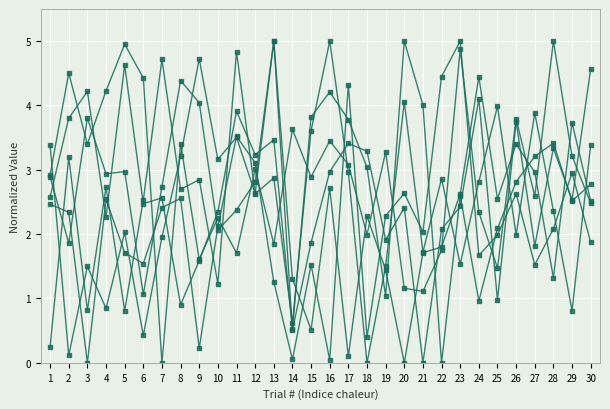

Reading left to right, list all the values displayed in this chart.

Number of Cases Forecast for Year 1: 1=2.5	2=2.3	3=0.0	4=2.5	5=1.7	6=1.5	7=2.4	8=2.6	9=0.2	10=2.1	11=3.5	12=3.1	13=1.3	14=0.1	15=1.5	16=0.0	17=4.3	18=0.4	19=2.3	20=2.6	21=2.0	22=4.4	23=5.0	24=1.7	25=2.0	26=2.6	27=1.5	28=2.1	29=3.0	30=1.9
Average Cost per Patient/year: 1=2.6	2=3.8	3=4.2	4=2.3	5=4.6	6=2.5	7=2.6	8=0.9	9=1.6	10=2.3	11=3.9	12=3.2	13=3.5	14=0.5	15=3.8	16=4.2	17=3.8	18=3.0	19=1.0	20=5.0	21=4.0	22=0.0	23=2.6	24=1.0	25=2.1	26=2.8	27=3.2	28=3.4	29=2.5	30=2.8
Preclinical Costs: 1=3.4	2=0.1	3=1.5	4=0.8	5=2.0	6=0.4	7=2.0	8=3.2	9=4.7	10=3.2	11=3.5	12=2.6	13=5.0	14=0.5	15=1.9	16=3.0	17=3.4	18=3.3	19=1.9	20=2.4	21=0.0	22=2.1	23=2.4	24=4.1	25=1.0	26=3.7	27=1.8	28=3.3	29=2.5	30=4.6
Per Patient Phase 1: 1=2.9	2=1.9	3=3.8	4=2.9	5=3.0	6=1.1	7=2.7	8=4.4	9=4.0	10=2.1	11=2.4	12=2.8	13=5.0	14=1.3	15=0.5	16=2.7	17=0.1	18=2.3	19=1.4	20=0.0	21=1.7	22=1.8	23=2.6	24=4.4	25=2.6	26=3.4	27=3.0	28=1.3	29=3.7	30=2.5
Per Patient Phase 2: 1=0.3	2=3.2	3=0.8	4=2.7	5=0.8	6=2.5	7=4.7	8=2.7	9=2.8	10=1.2	11=4.8	12=2.6	13=2.9	14=0.6	15=3.6	16=5.0	17=3.0	18=0.0	19=1.5	20=4.1	21=1.7	22=2.9	23=1.5	24=2.8	25=4.0	26=2.0	27=3.9	28=2.4	29=0.8	30=3.4
Animal studies supporting Phase 1: 1=2.9	2=4.5	3=3.4	4=4.2	5=5.0	6=4.4	7=0.0	8=3.4	9=1.6	10=2.3	11=1.7	12=3.0	13=1.8	14=3.6	15=2.9	16=3.5	17=3.1	18=2.0	19=3.3	20=1.2	21=1.1	22=1.8	23=4.9	24=2.3	25=1.5	26=3.8	27=2.6	28=5.0	29=3.2	30=2.5